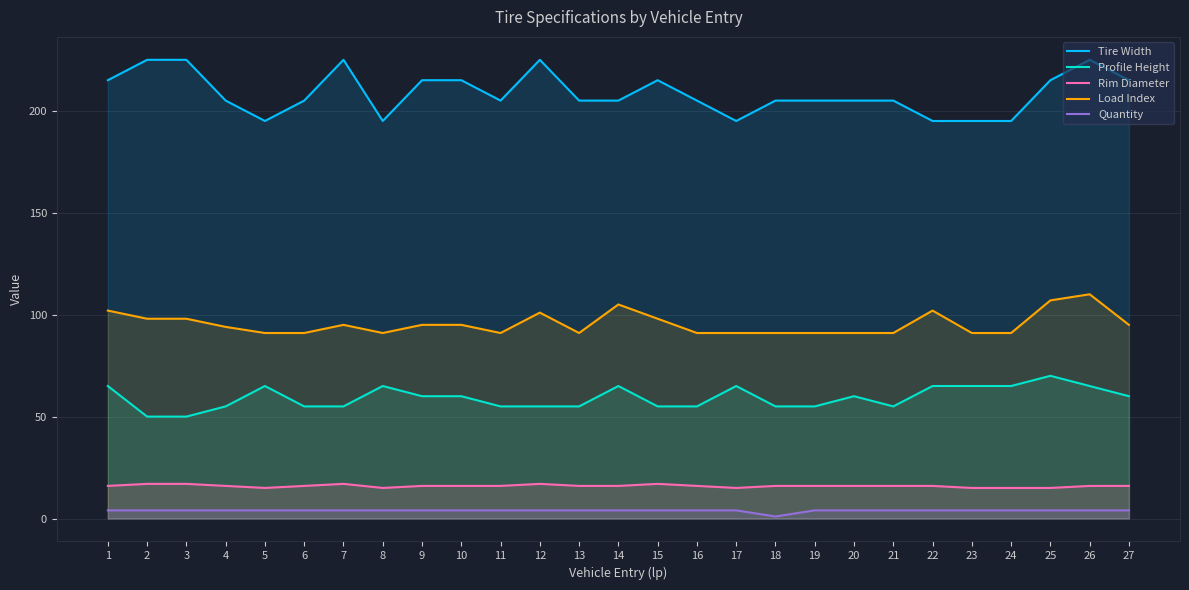

Which category has the lowest value across all series?

18